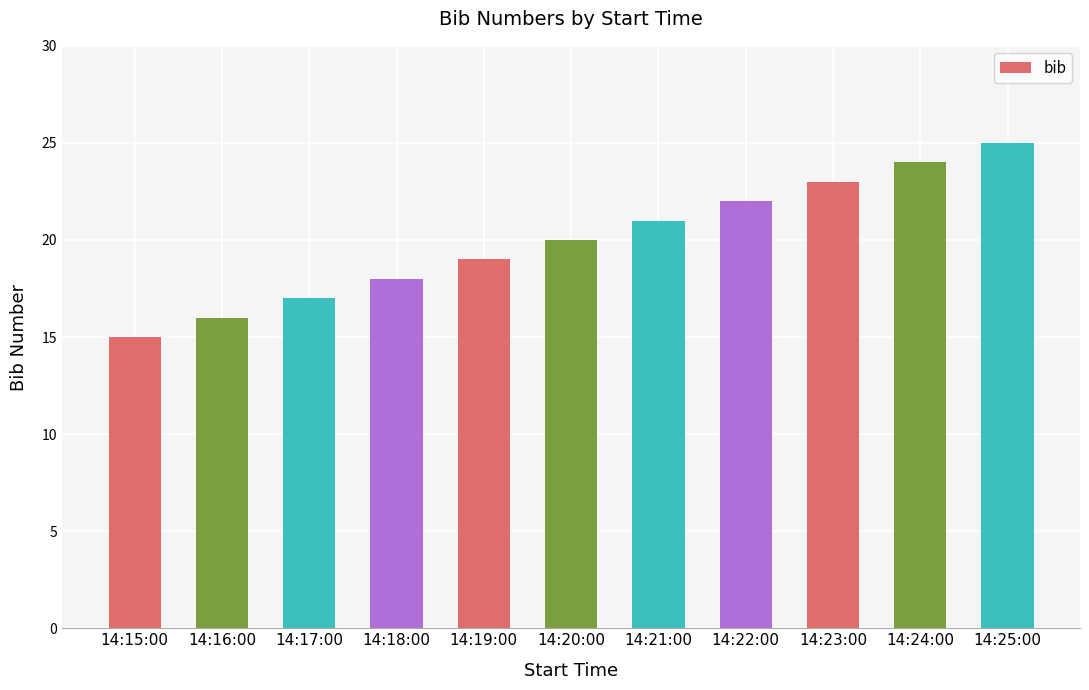

List the labels in order of value, smallest first.

14:15:00, 14:16:00, 14:17:00, 14:18:00, 14:19:00, 14:20:00, 14:21:00, 14:22:00, 14:23:00, 14:24:00, 14:25:00